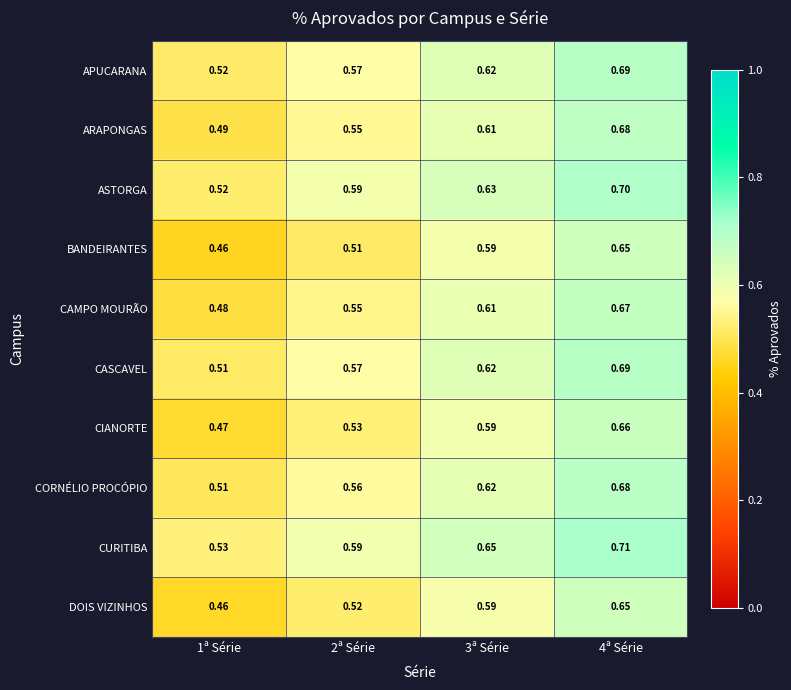

Which series has the largest total across all categories?

CURITIBA